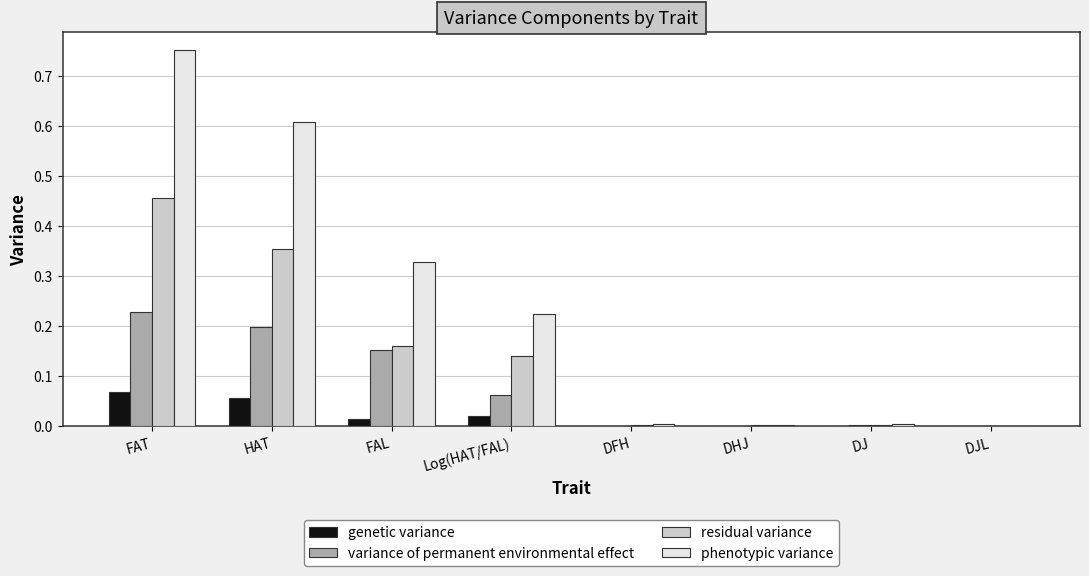

Is it true that phenotypic variance equals 0.0 at DJL?

True